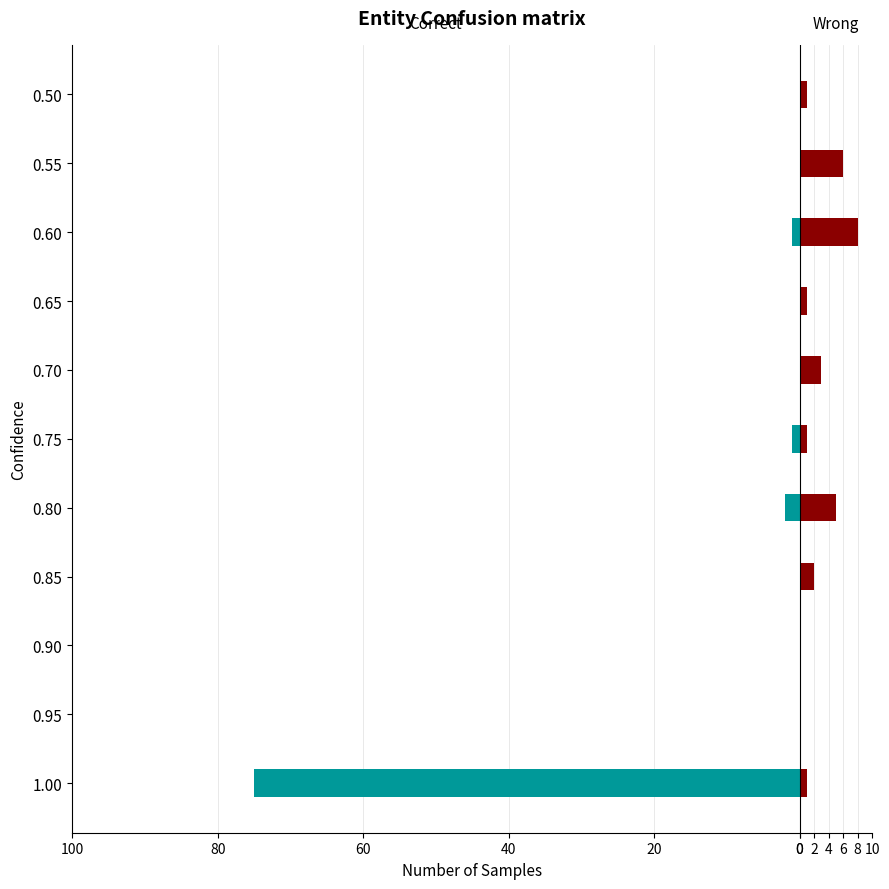

How many categories are shown in the chart?

11